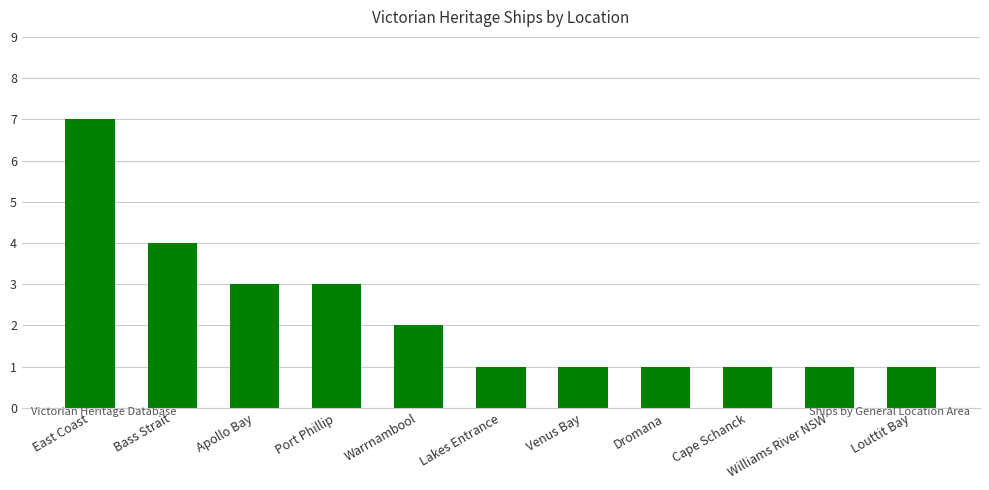

How many categories are shown in the chart?

11